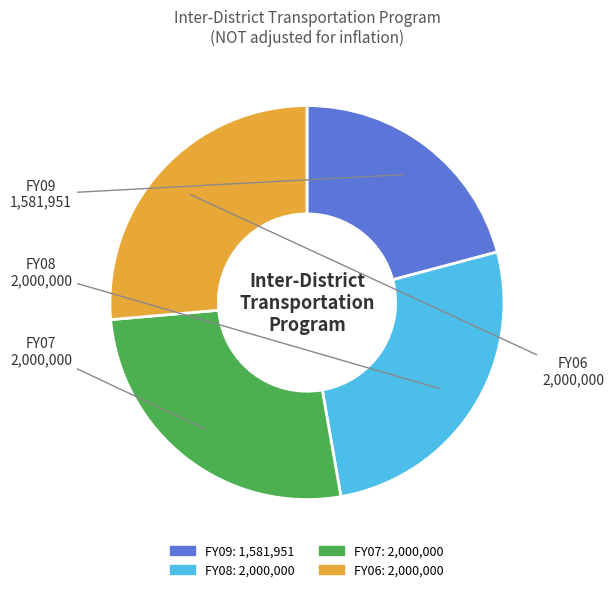

Combined, do FY06 and FY09 account for over 50%?

No